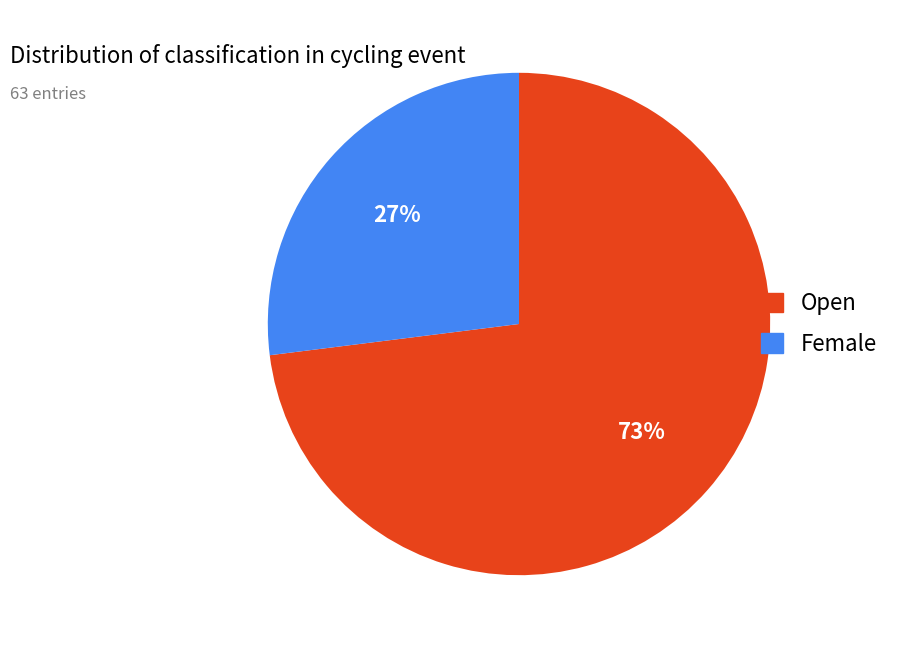

What percentage is the Open slice, to the nearest percent?

73%